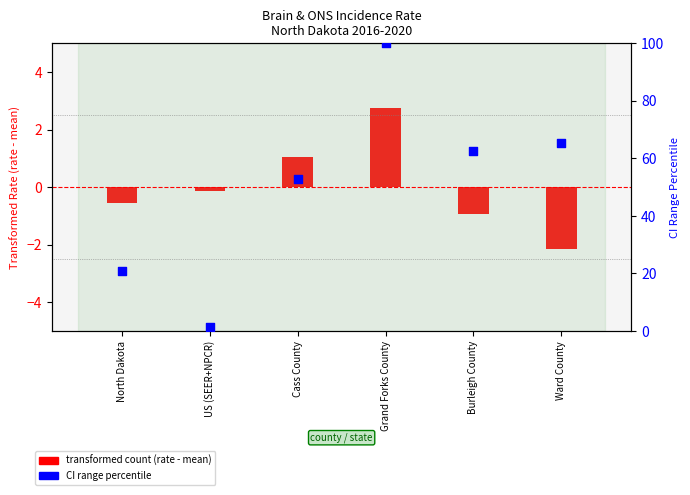

Which series contains the lowest Y value?

transformed count (rate - mean)